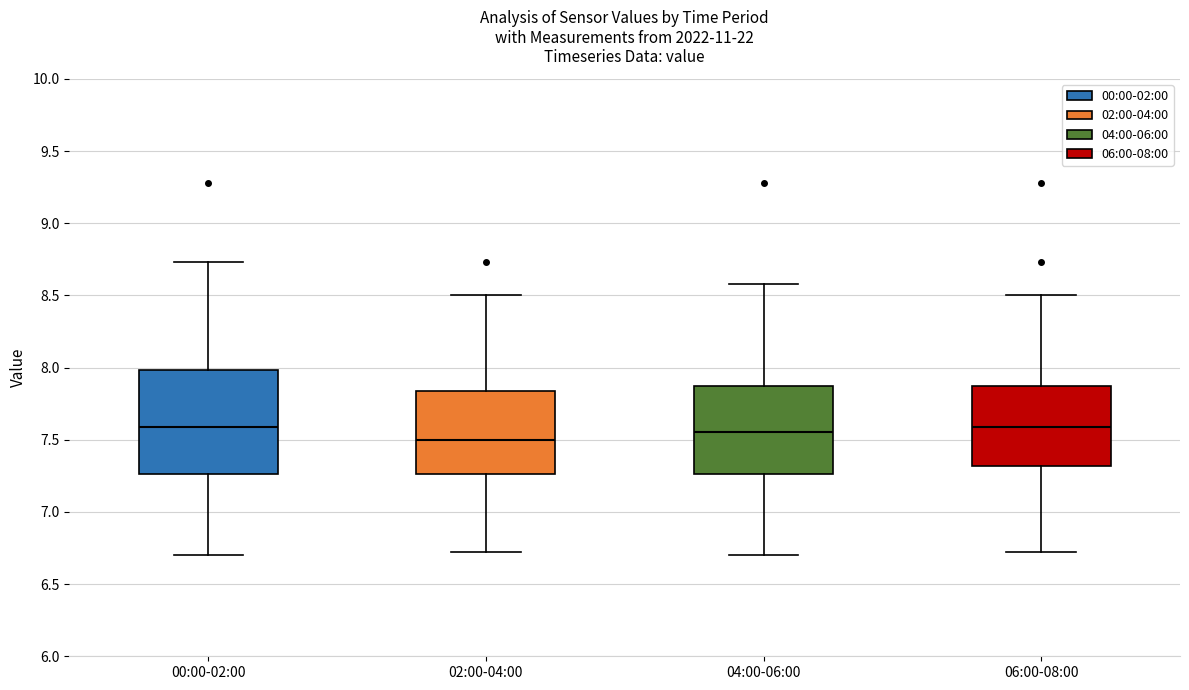

Where does the median line of the box for 06:00-08:00 sit on the y-axis? The values are not printed on the chart, so give them approximately, as read against the axis.

7.60